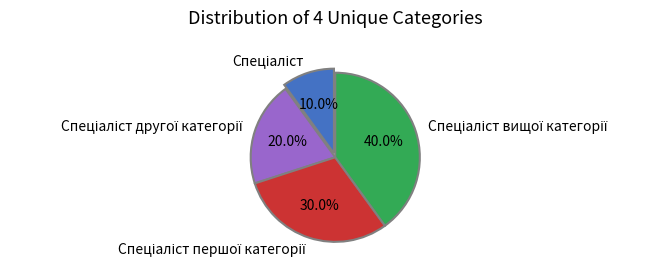

Is there a majority slice in this chart?

No